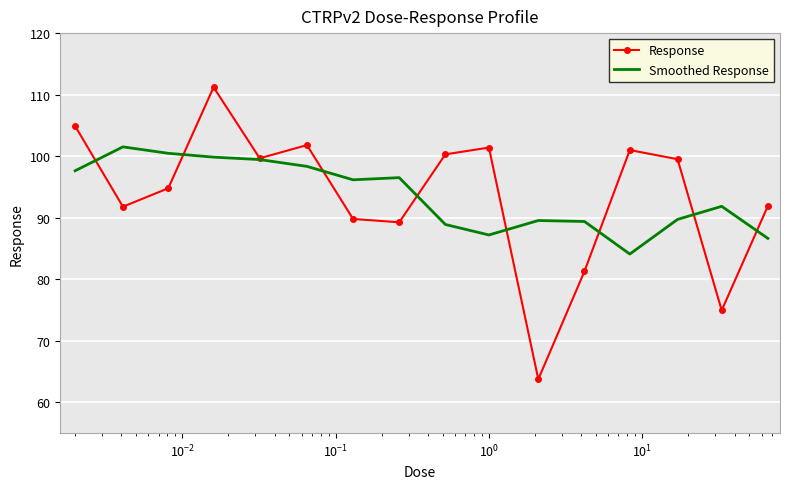

How many categories are shown in the chart?

16